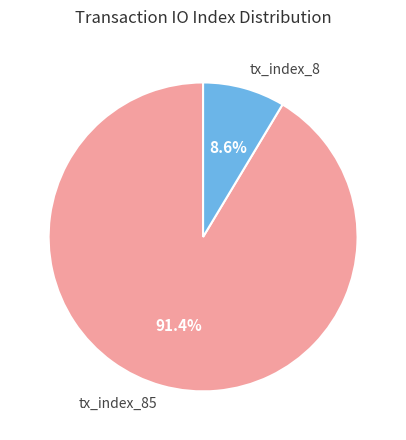

How many segments does this pie chart have?

2